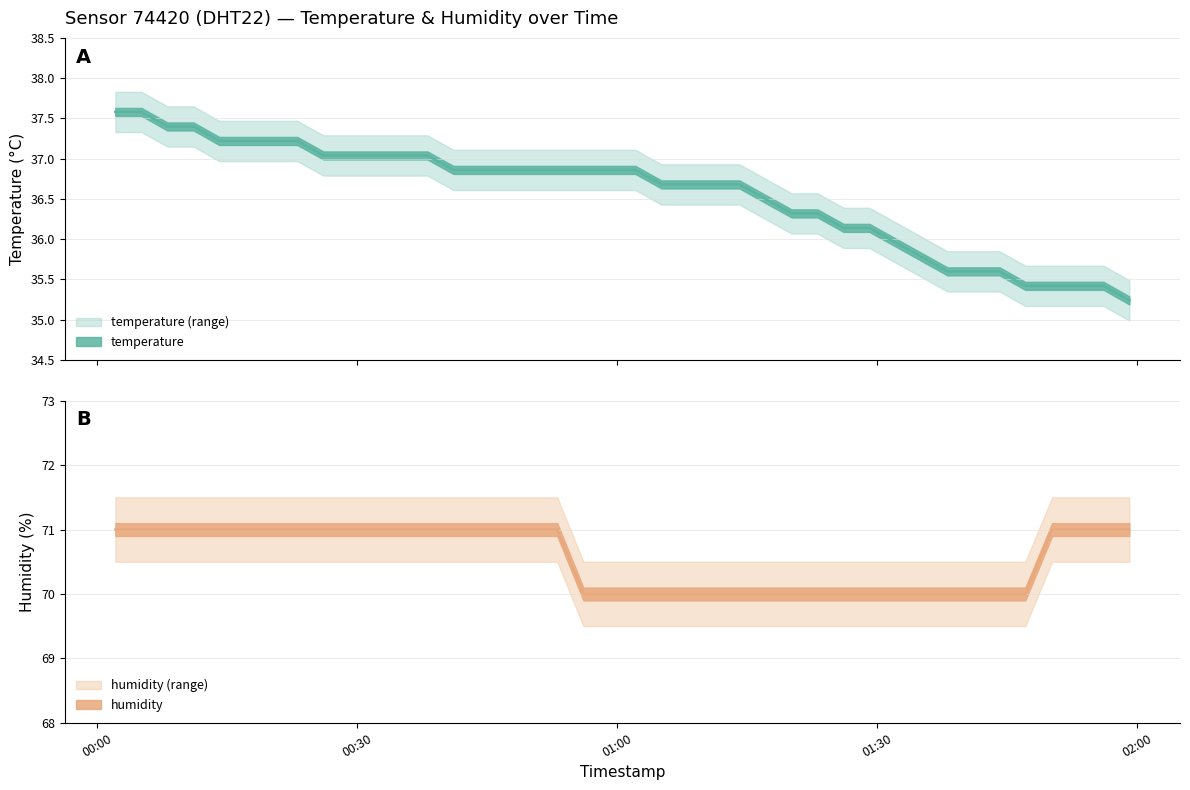

At which category is the sum across all series the highest?

00:00